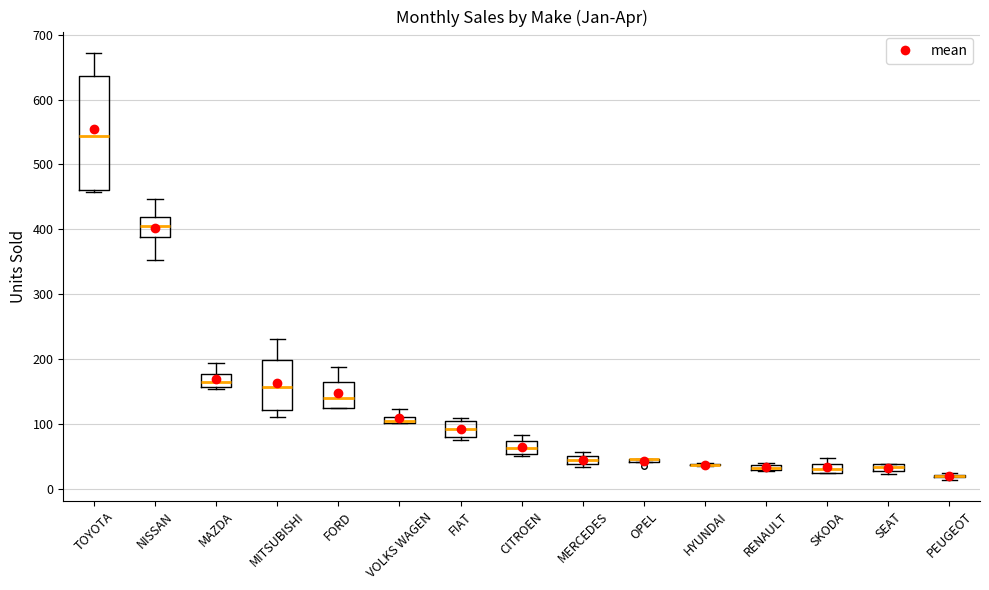

Comparing the boxes themselves (not the whiskers), which one is the tallest?

TOYOTA